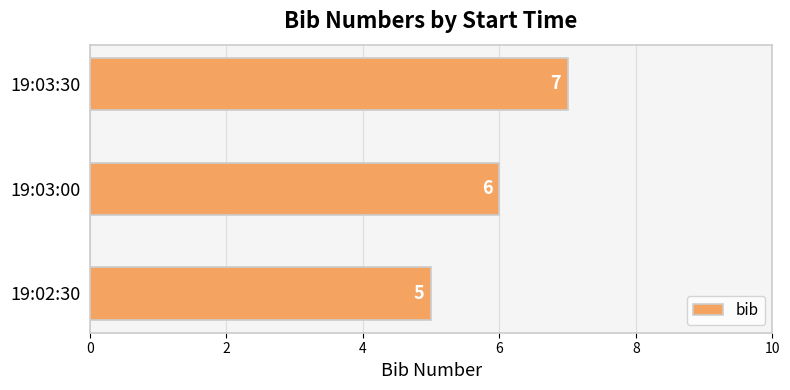

Approximately how many times larger is the value at 19:03:30 compared to 19:03:00?

1.2